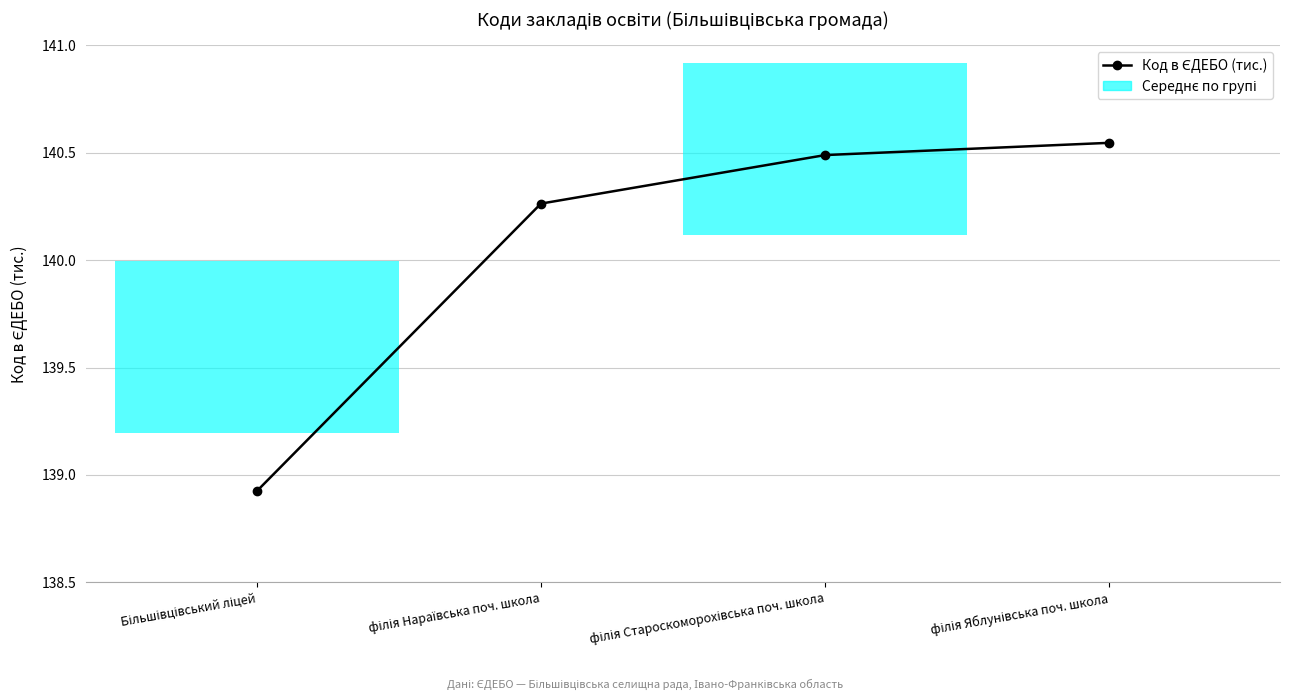

What is the change in value from Більшівцівський ліцей to філія Староскоморохівська поч. школа?

+1.6